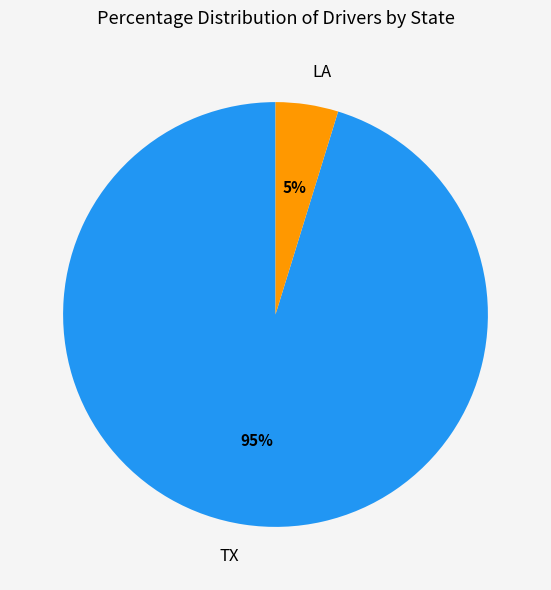

To the nearest percent, what is the difference between the largest and smallest slice percentages?

90%